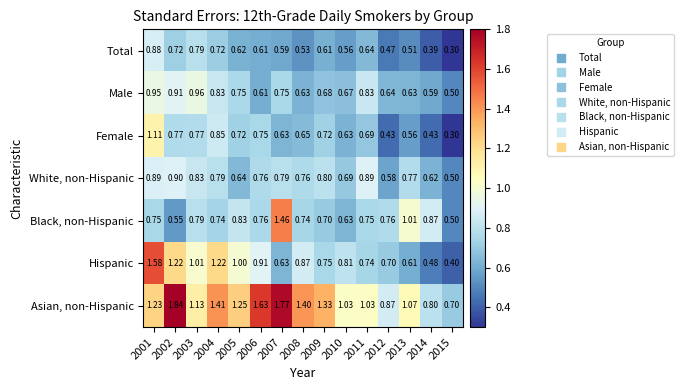

At which category does the chart reach its minimum across all series?

2015